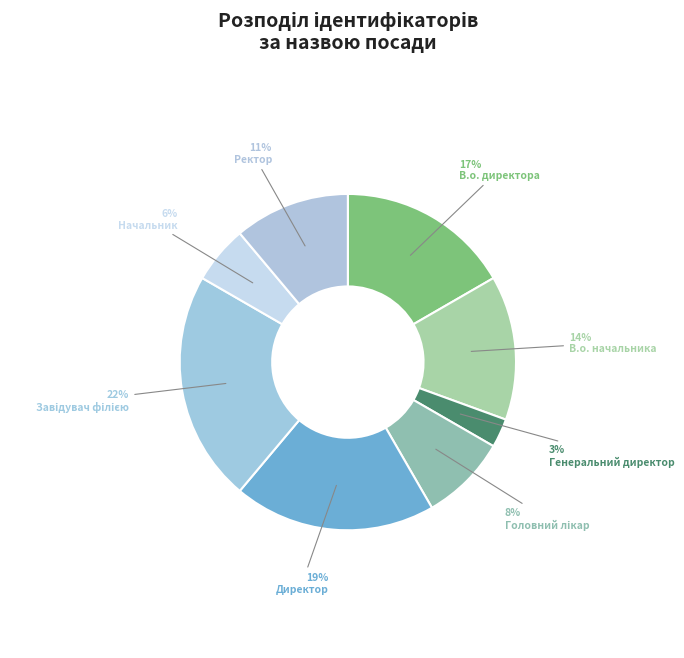

How many segments does this pie chart have?

8